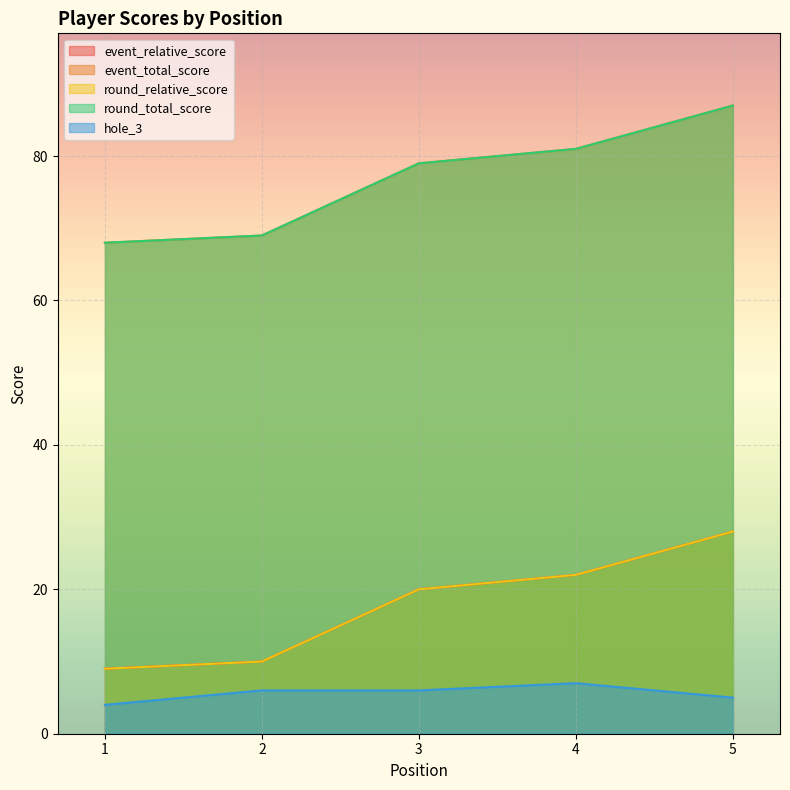

Is the value of round_relative_score at 2 greater than the value of hole_3 at 4?

Yes